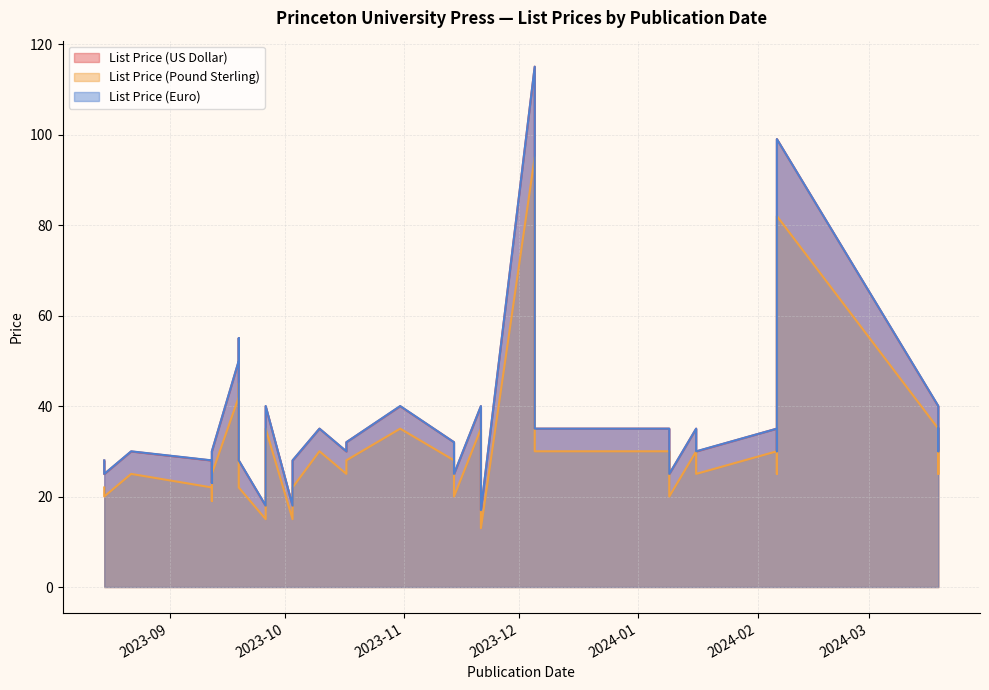

The value of List Price (Pound Sterling) at 2023-11-21 is 48.5. True or false?

False